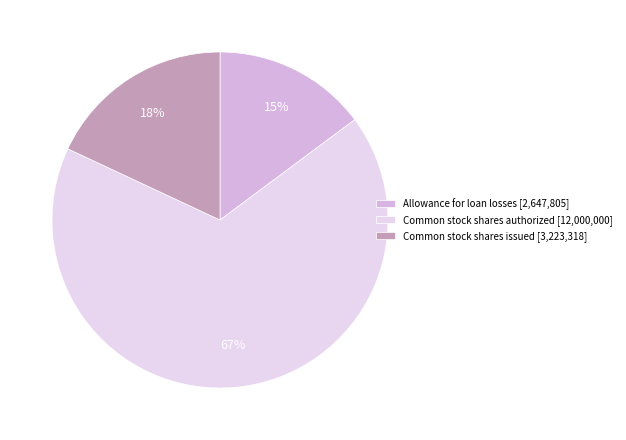

Which slice is the largest?

Common stock shares authorized